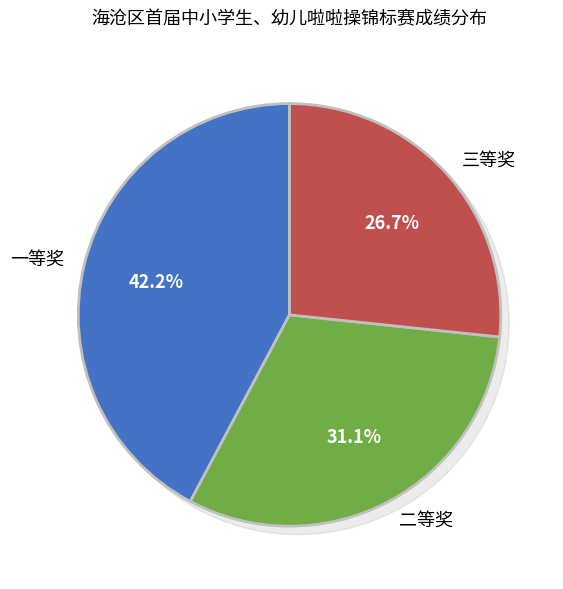

Does any single category account for the majority?

No